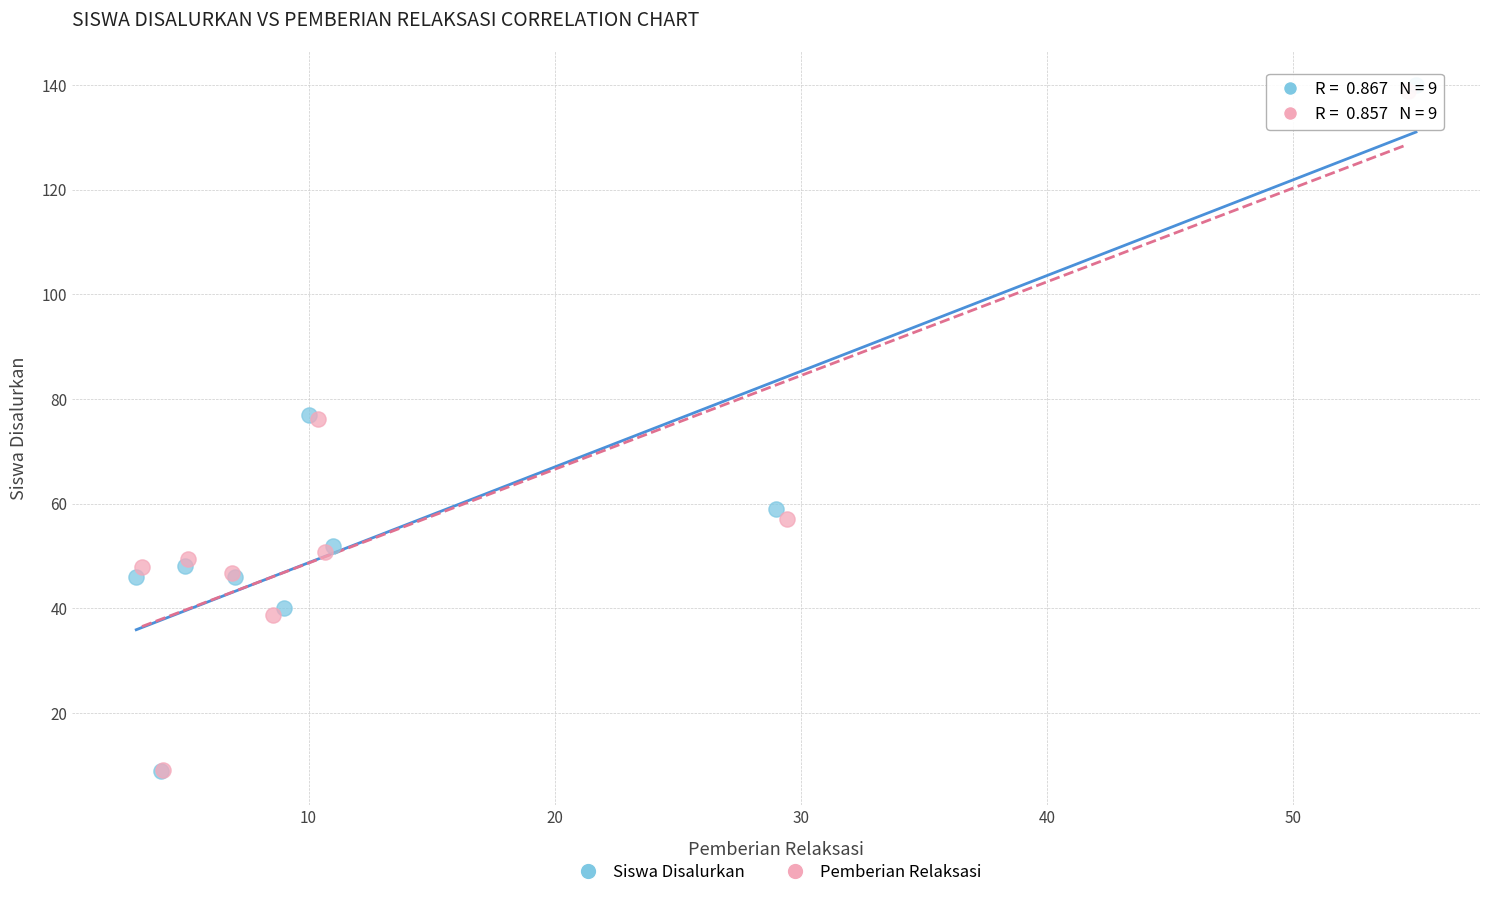

Which series has the largest Y range (max minus min)?

Siswa Disalurkan